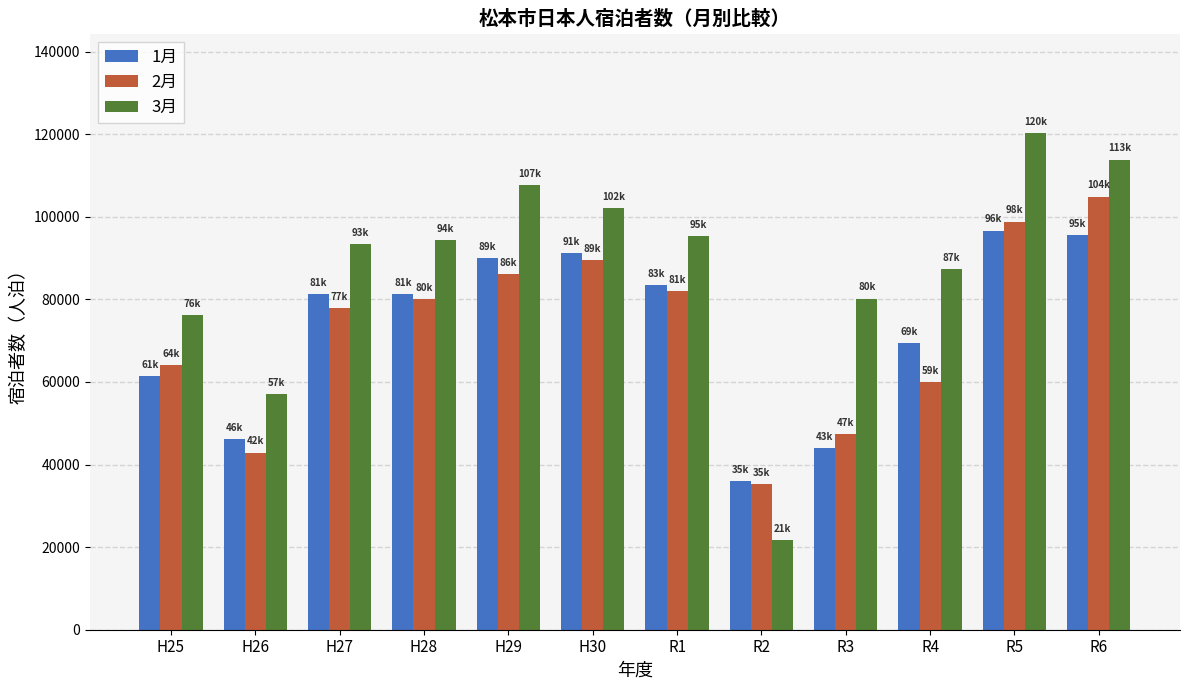

Read the 2月 value at R6.

104889